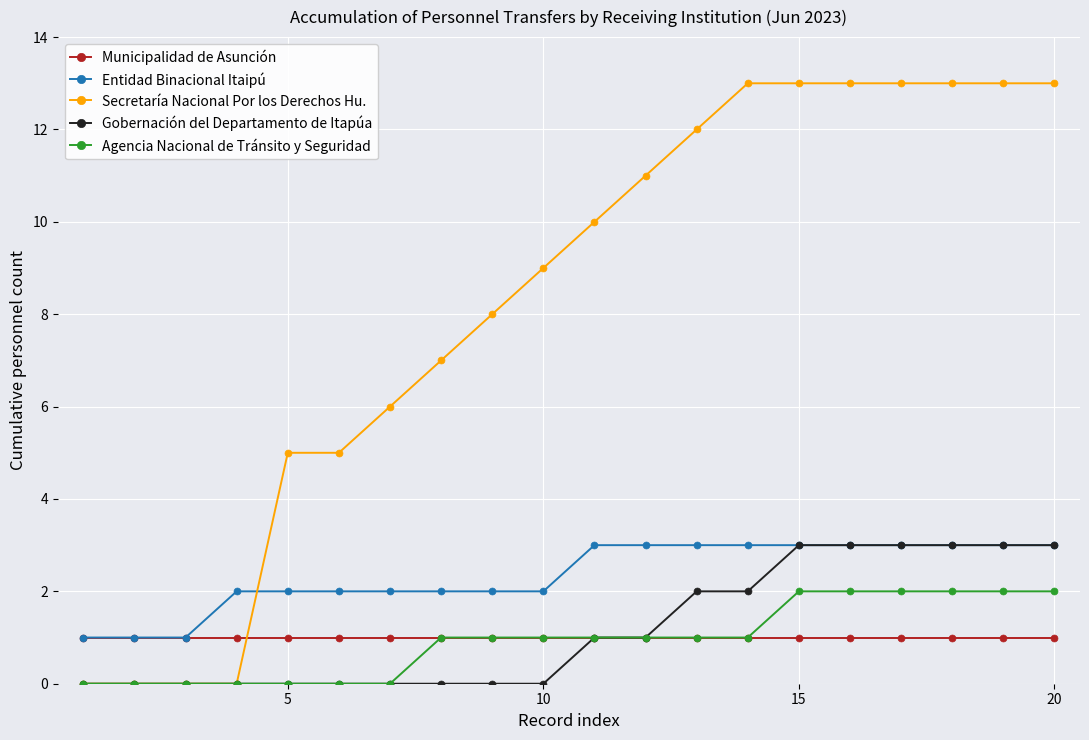

Which series has the largest total across all categories?

Secretaría Nacional Por los Derechos Hu.